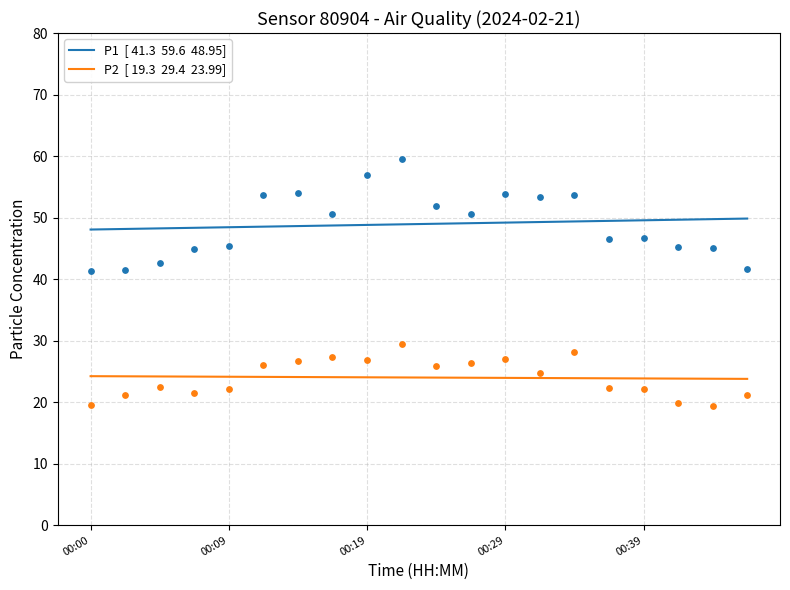

Which series contains the highest Y value?

P1